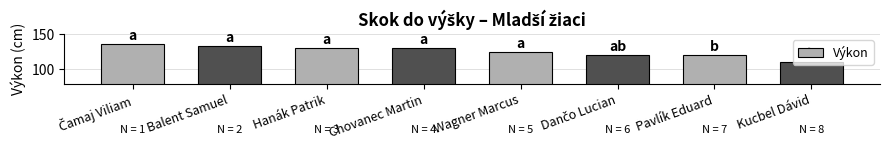

How many data points are less than 130?

4